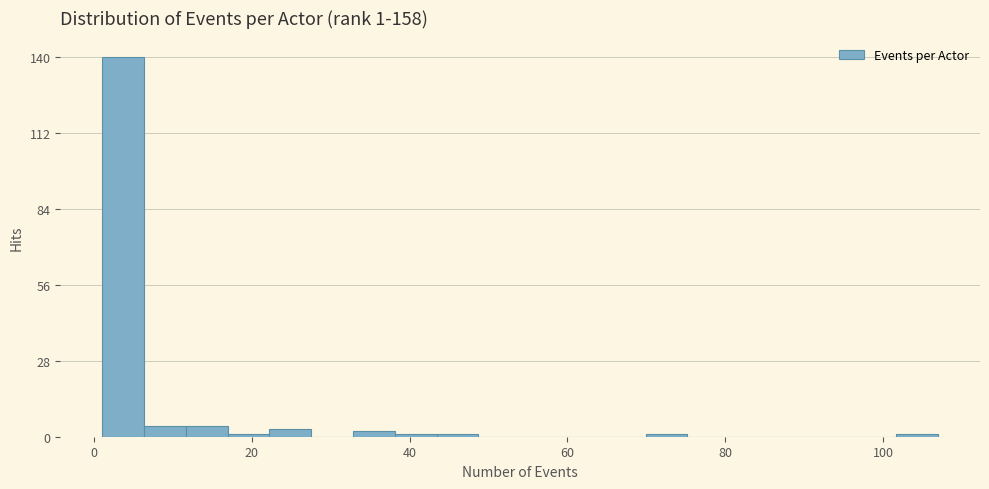

Read against the x-axis, roughly where is the centre of the tallest bar?

4